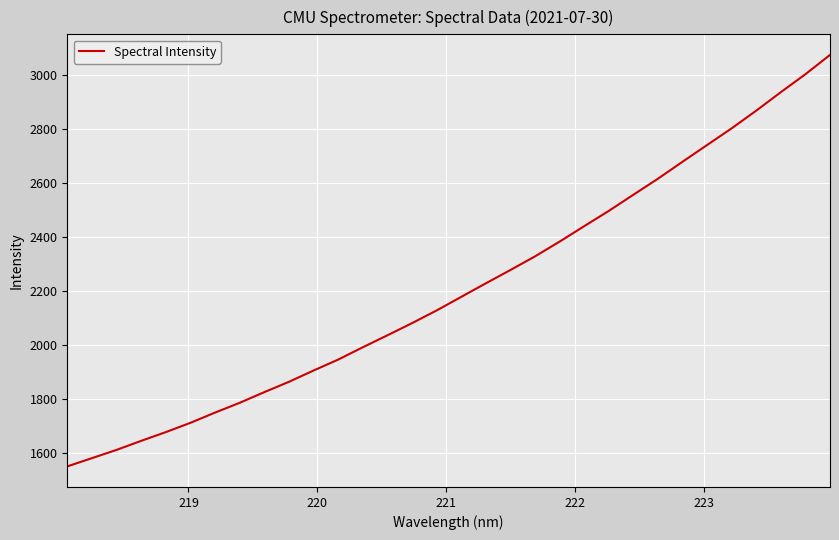

What is the greatest value displayed?

3073.6